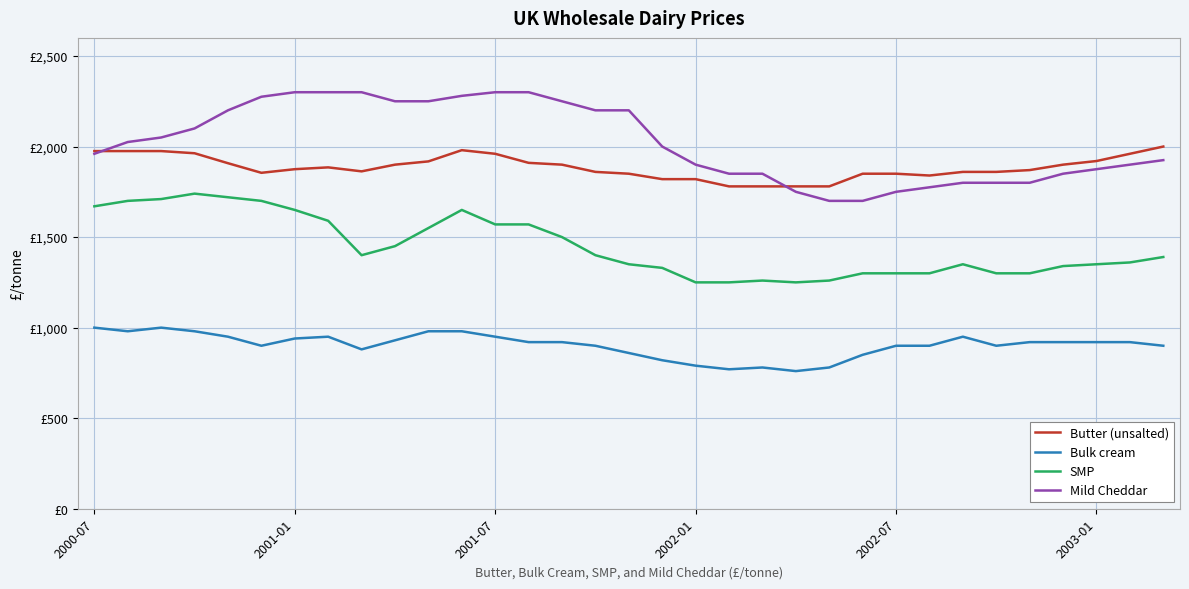

At how many categories does at least one series exceed 1415?

33